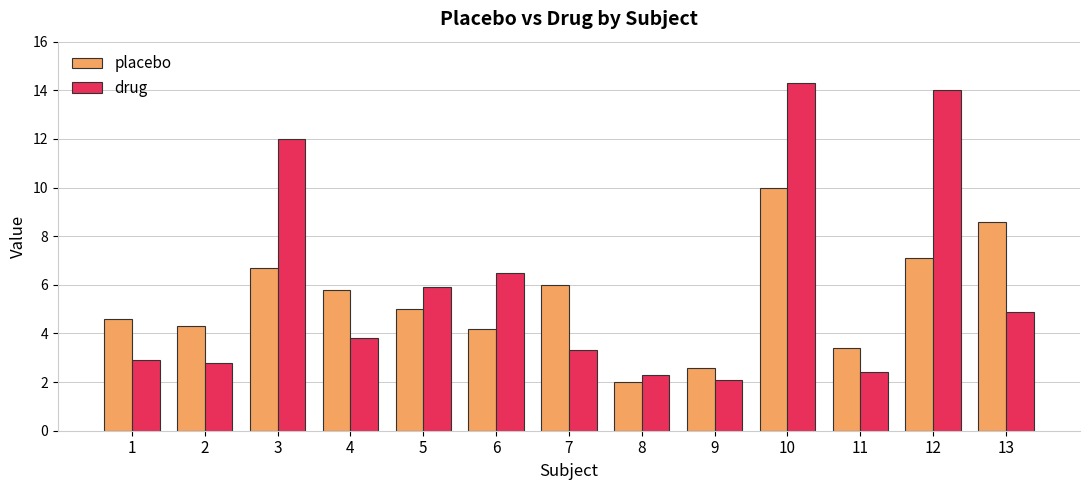

What value does the drug series have at 3?

12.0